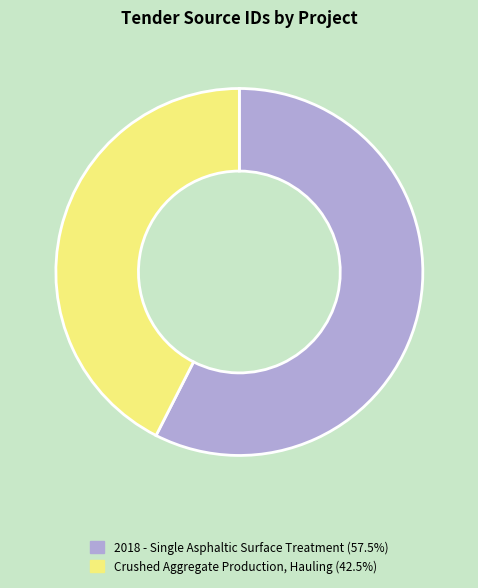

Which category has the smallest portion of the pie?

Crushed Aggregate Production, Hauling